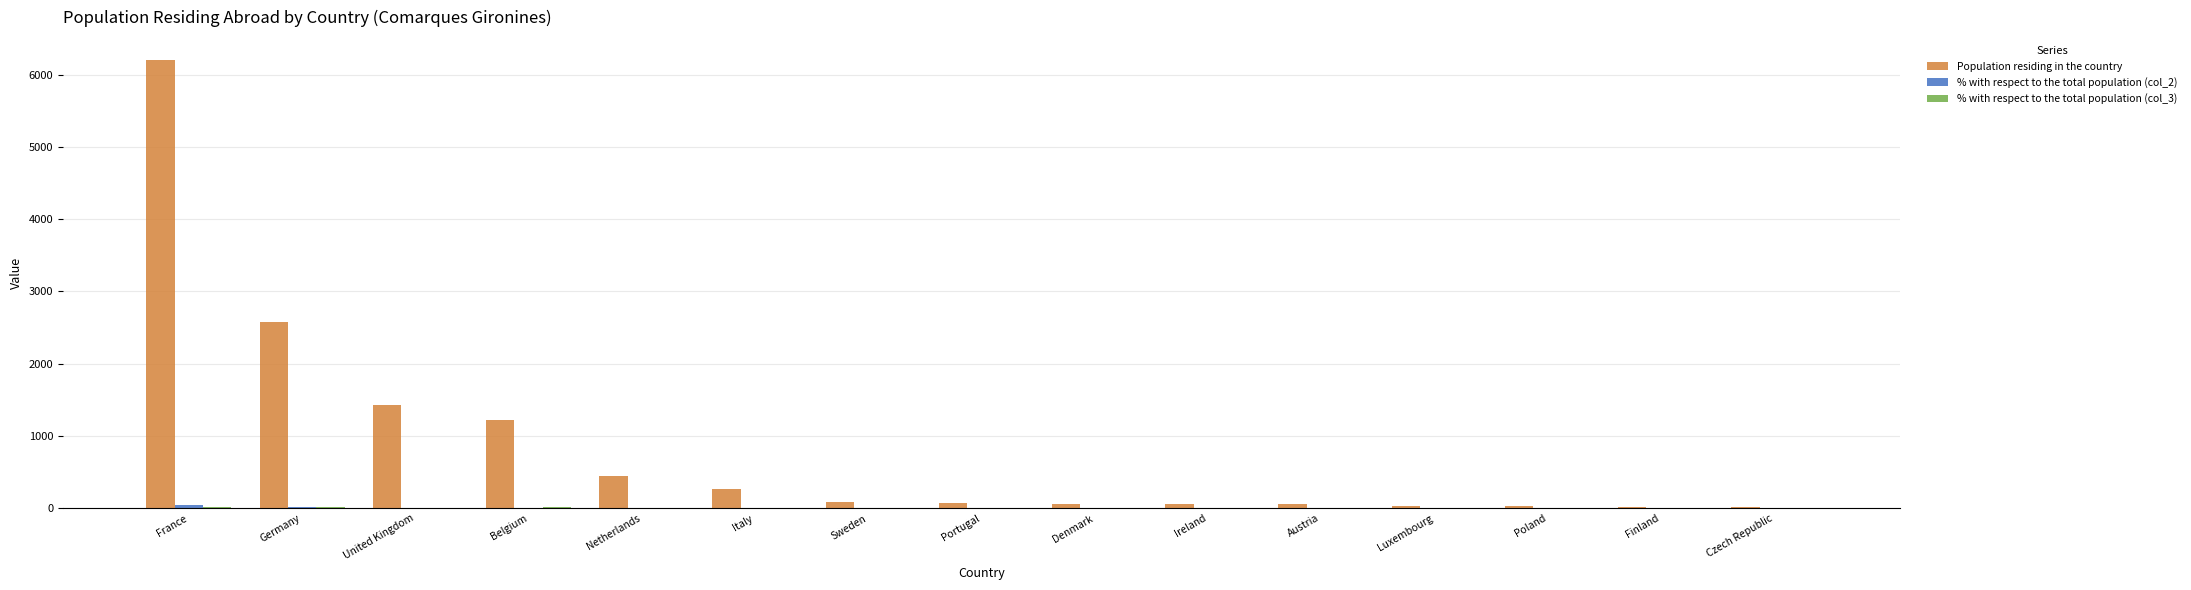

Where is Population residing in the country nearest to the value 3112?

Germany